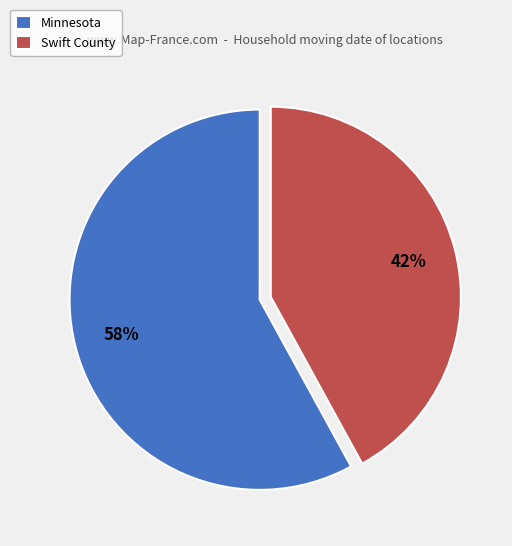

Which slice is the smallest?

Swift County